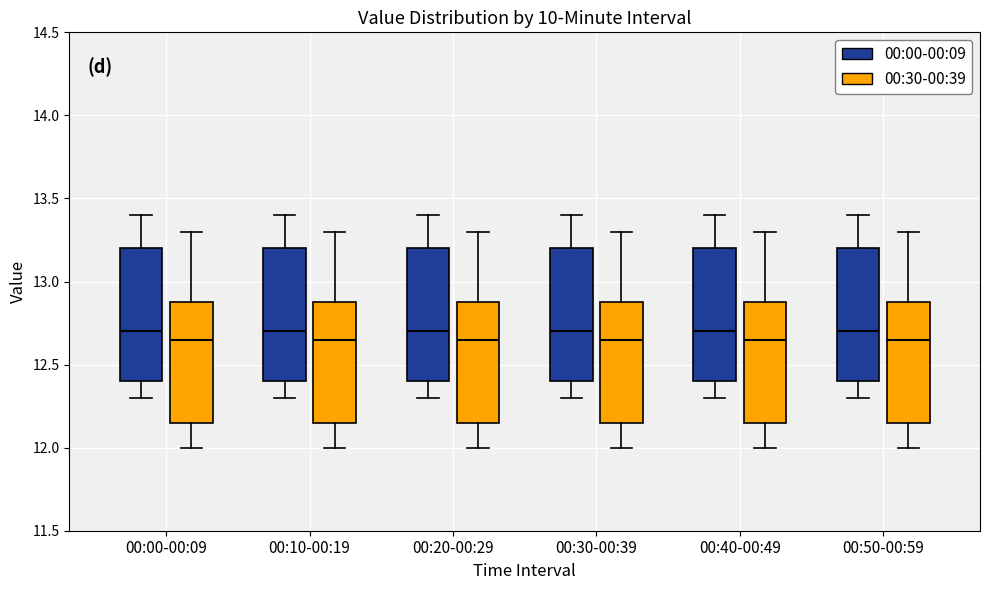

Reading left to right, read every box against the y-axis: the position of its median line, the range the box covers, and the ends of its whiskers. The values are not printed on the chart, so give them approximately, as read against the axis.

00:00-00:09 (00:00-00:09): median 12.70, box 12.40 to 13.20, whiskers 12.30 to 13.40
00:00-00:09 (00:30-00:39): median 12.65, box 12.15 to 12.90, whiskers 12.00 to 13.30
00:10-00:19 (00:00-00:09): median 12.70, box 12.40 to 13.20, whiskers 12.30 to 13.40
00:10-00:19 (00:30-00:39): median 12.65, box 12.15 to 12.90, whiskers 12.00 to 13.30
00:20-00:29 (00:00-00:09): median 12.70, box 12.40 to 13.20, whiskers 12.30 to 13.40
00:20-00:29 (00:30-00:39): median 12.65, box 12.15 to 12.90, whiskers 12.00 to 13.30
00:30-00:39 (00:00-00:09): median 12.70, box 12.40 to 13.20, whiskers 12.30 to 13.40
00:30-00:39 (00:30-00:39): median 12.65, box 12.15 to 12.90, whiskers 12.00 to 13.30
00:40-00:49 (00:00-00:09): median 12.70, box 12.40 to 13.20, whiskers 12.30 to 13.40
00:40-00:49 (00:30-00:39): median 12.65, box 12.15 to 12.90, whiskers 12.00 to 13.30
00:50-00:59 (00:00-00:09): median 12.70, box 12.40 to 13.20, whiskers 12.30 to 13.40
00:50-00:59 (00:30-00:39): median 12.65, box 12.15 to 12.90, whiskers 12.00 to 13.30